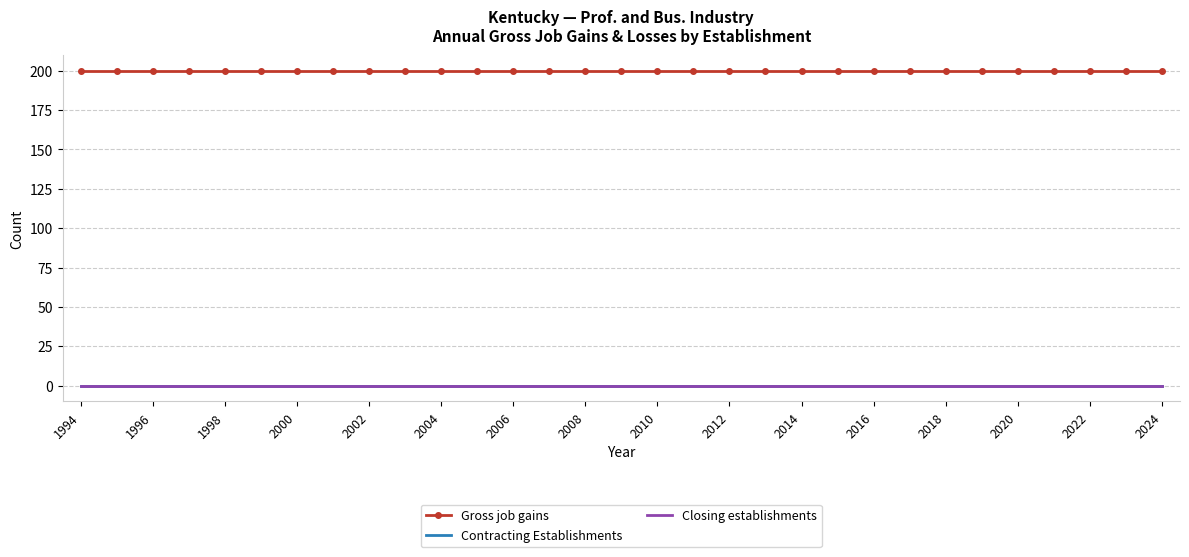

At which label does Gross job gains reach its minimum?

1994